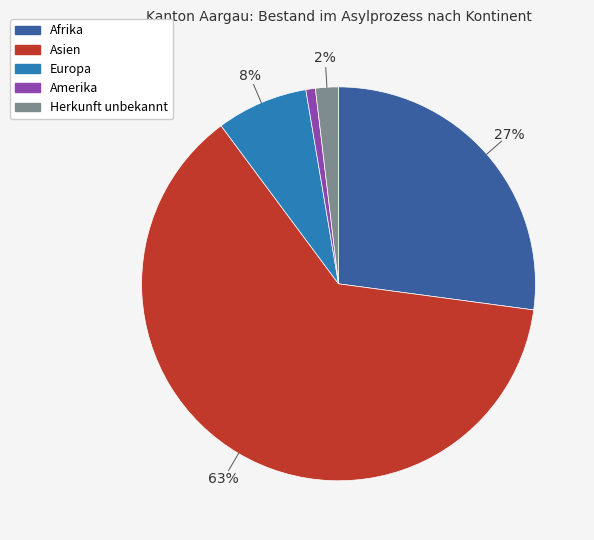

Is it true that Europa is 8% of the pie?

True